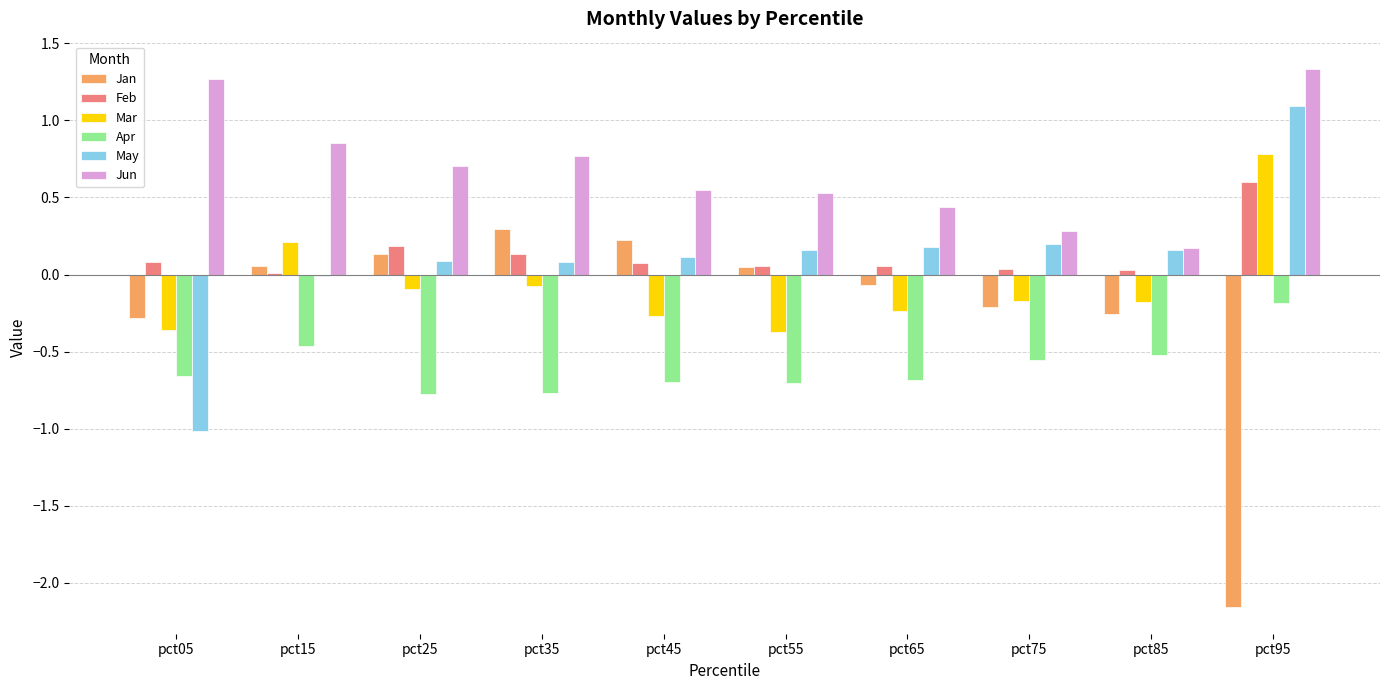

Which series changed the most between pct05 and pct95?

May